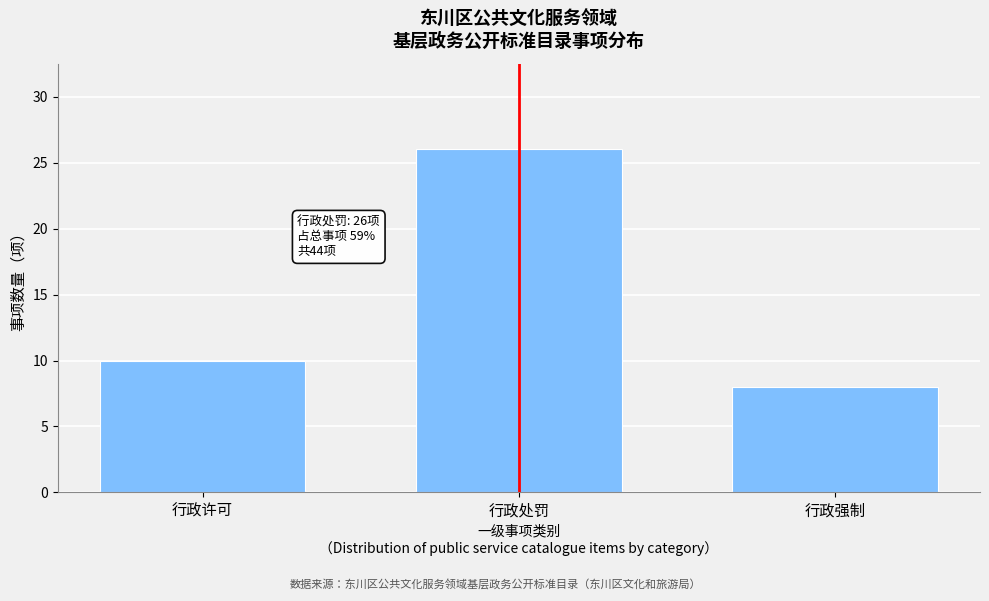

Reading left to right, what are all the values shown in this chart?

10	26	8